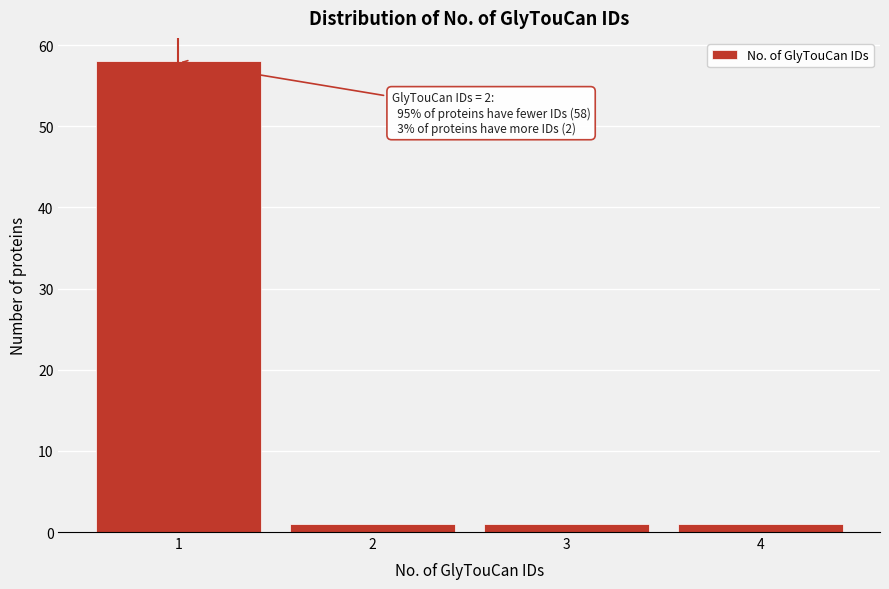

Reading right to left, list all the values displayed in this chart.

1	1	1	58